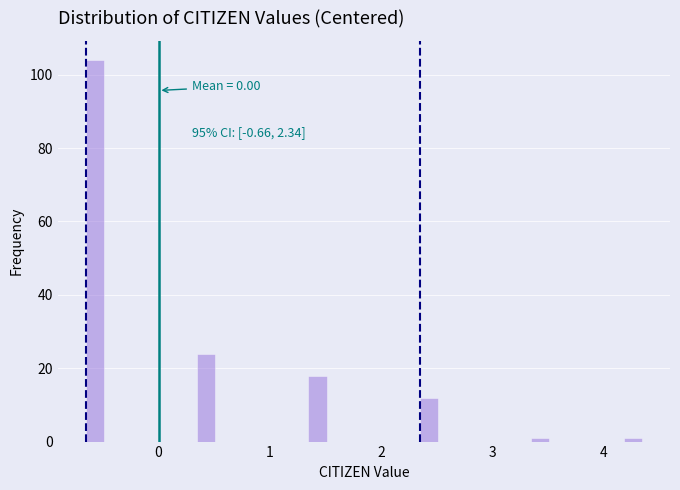

Read against the x-axis, roughly where is the centre of the tallest bar?

-0.6